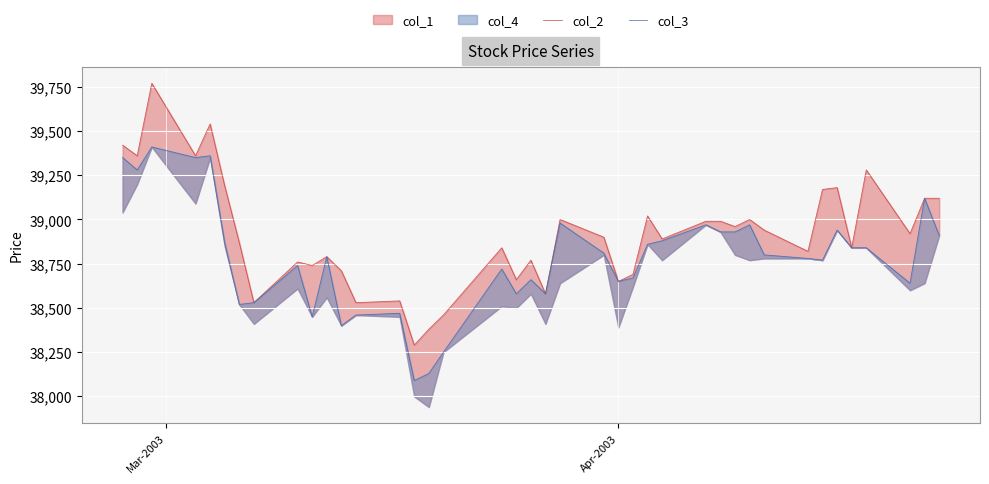

True or false: col_3 and col_2 cross at least once.

False